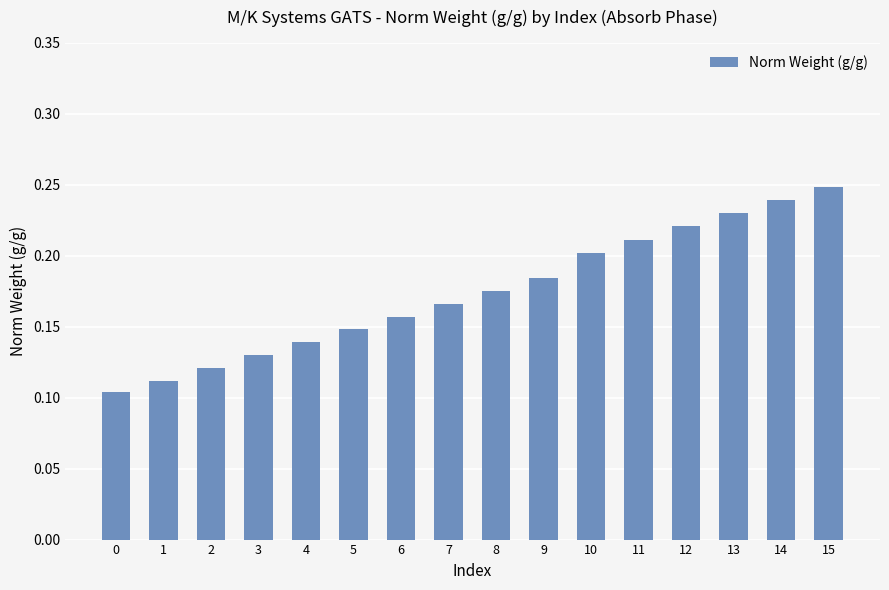

How many series are shown in this chart?

1